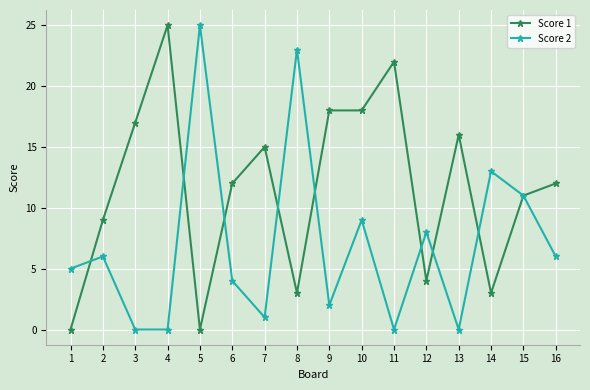

How many data points does each series have?

16